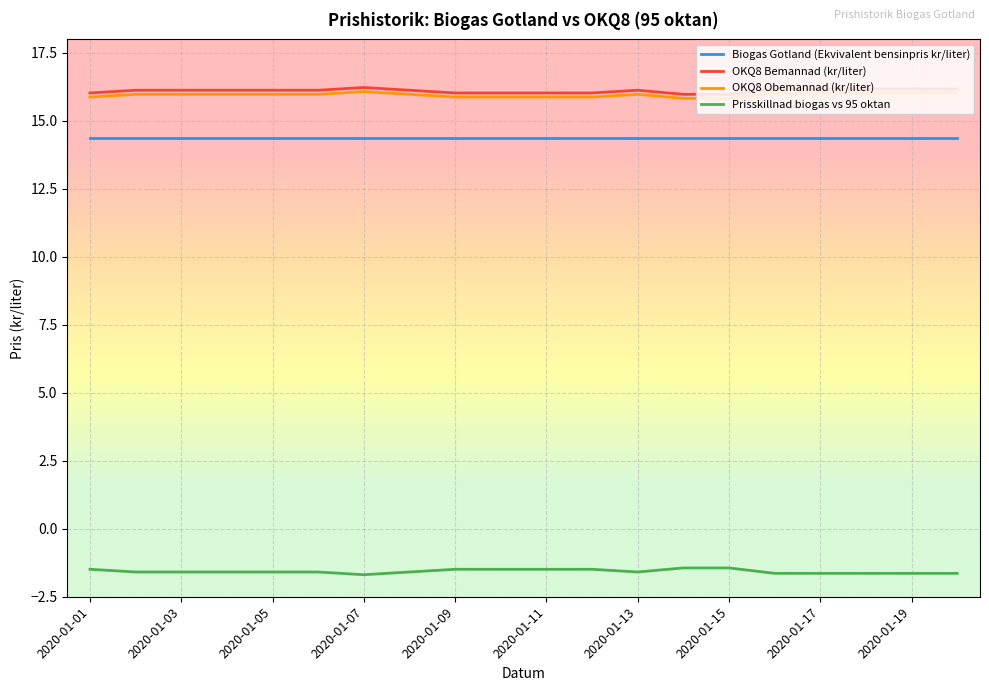

True or false: OKQ8 Bemannad (kr/liter) and Biogas Gotland (Ekvivalent bensinpris kr/liter) cross at least once.

False